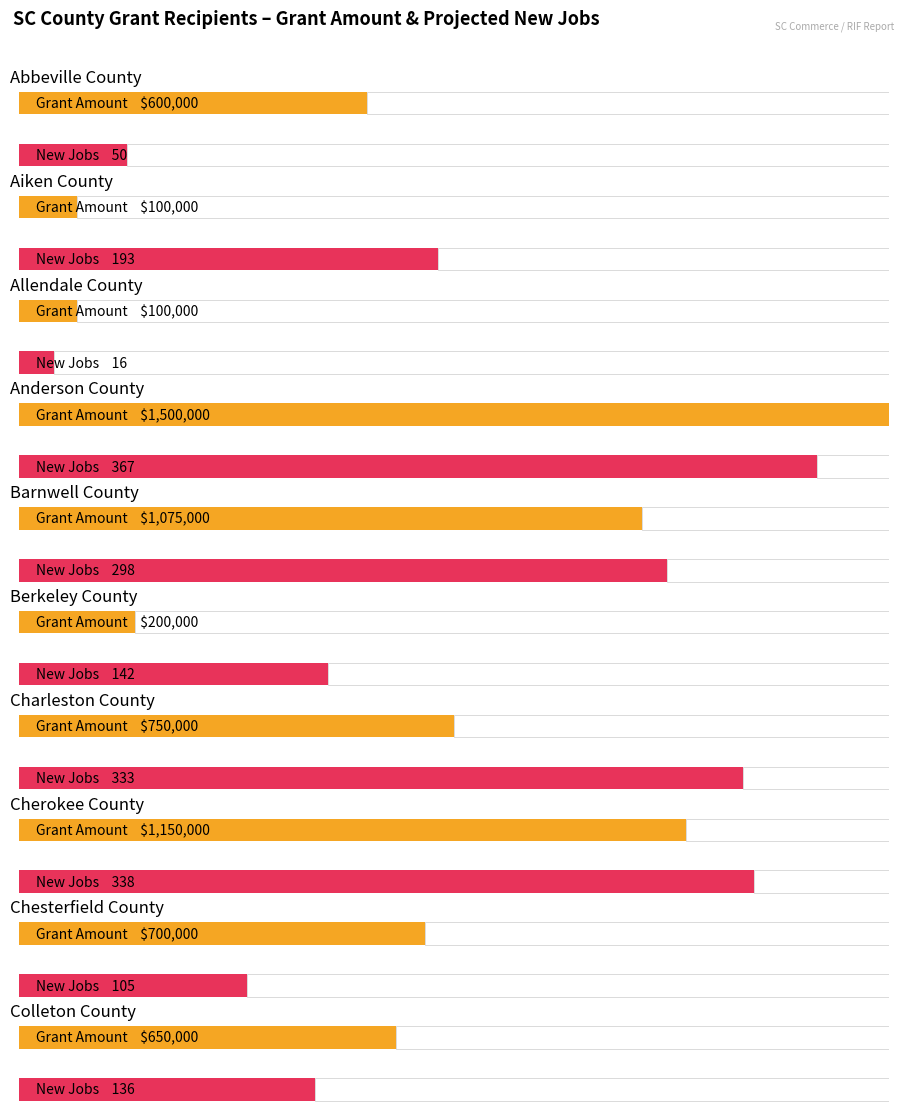

What value does the Grant Amount series have at Cherokee?

1150000